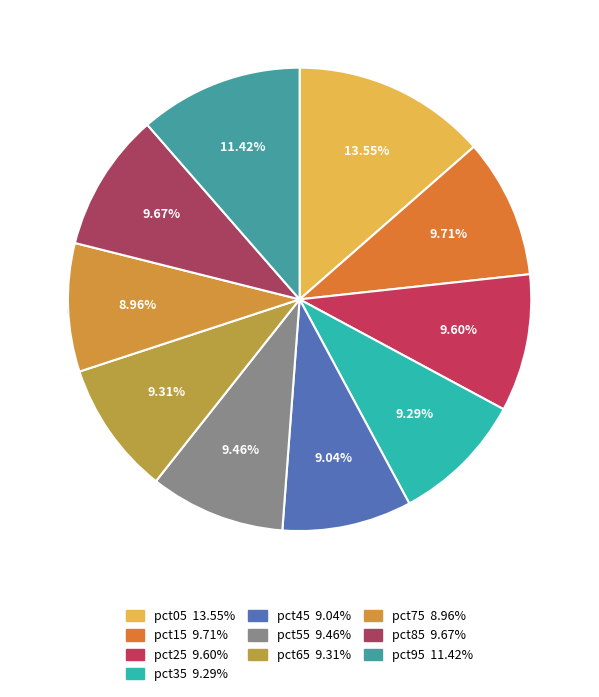

To the nearest percent, what portion does pct05 represent?

14%